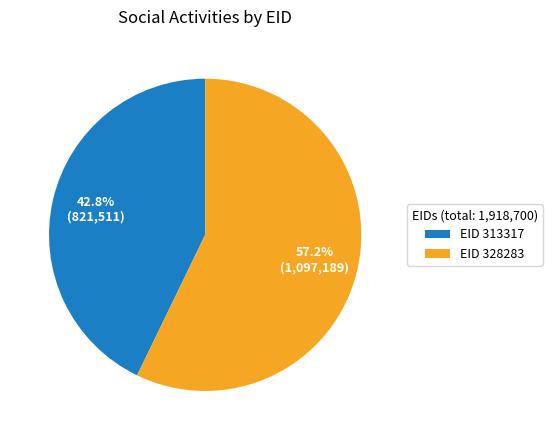

Rank the categories by value from lowest to highest.

EID 313317, EID 328283